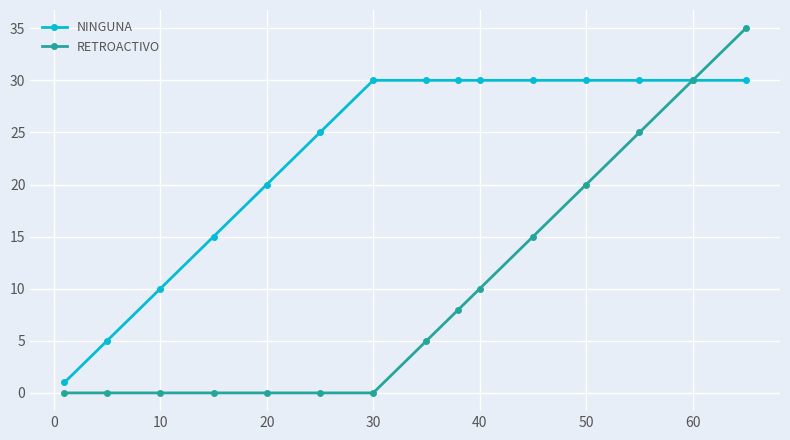

Count the RETROACTIVO values in the range 0 to 20.

12